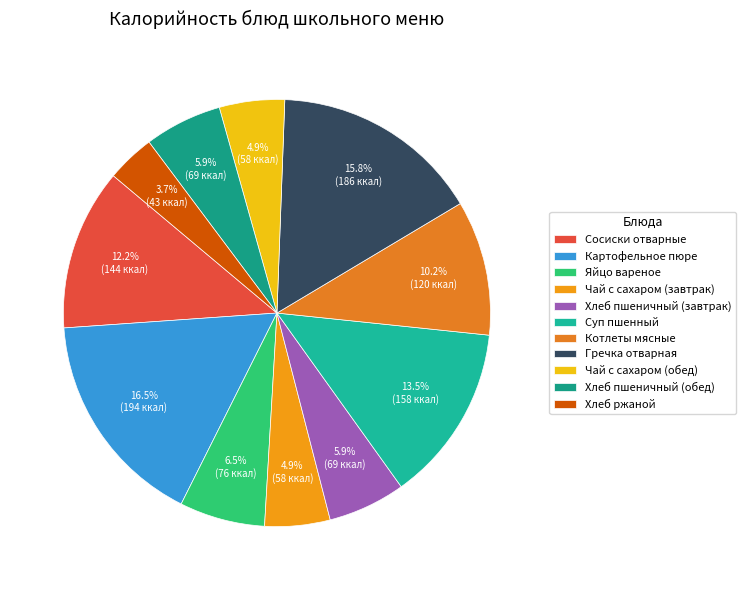

The Хлеб пшеничный (обед) slice represents 16% of the pie. True or false?

False